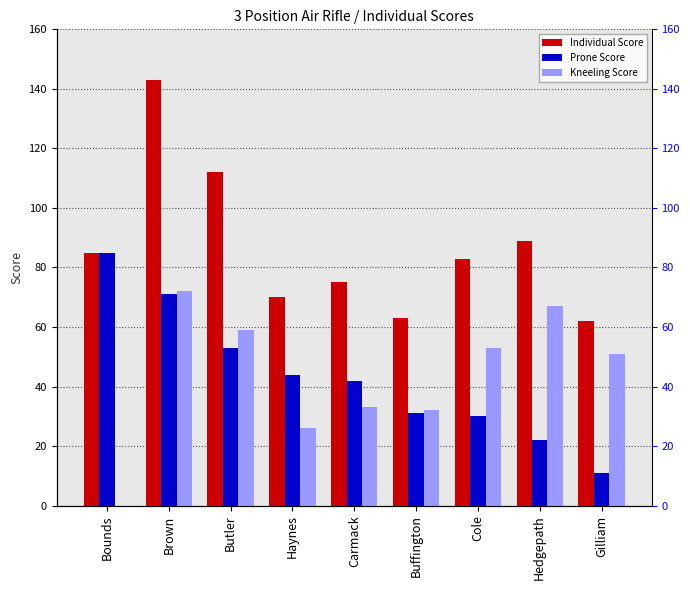

Which series has the largest total across all categories?

Individual Score